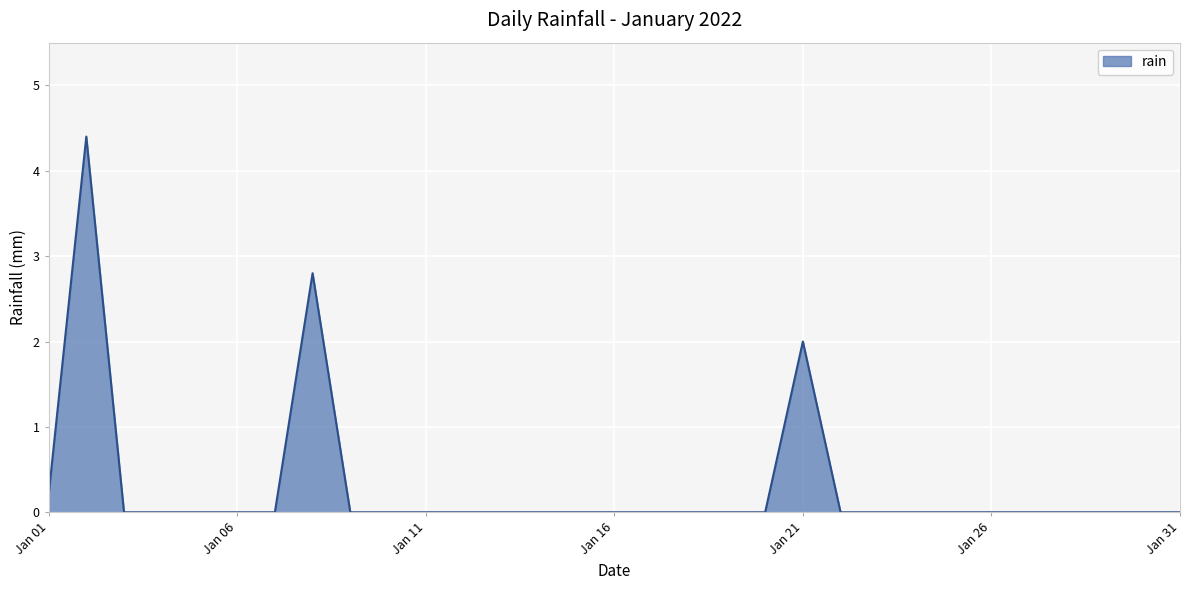

What is the greatest value displayed?

4.4